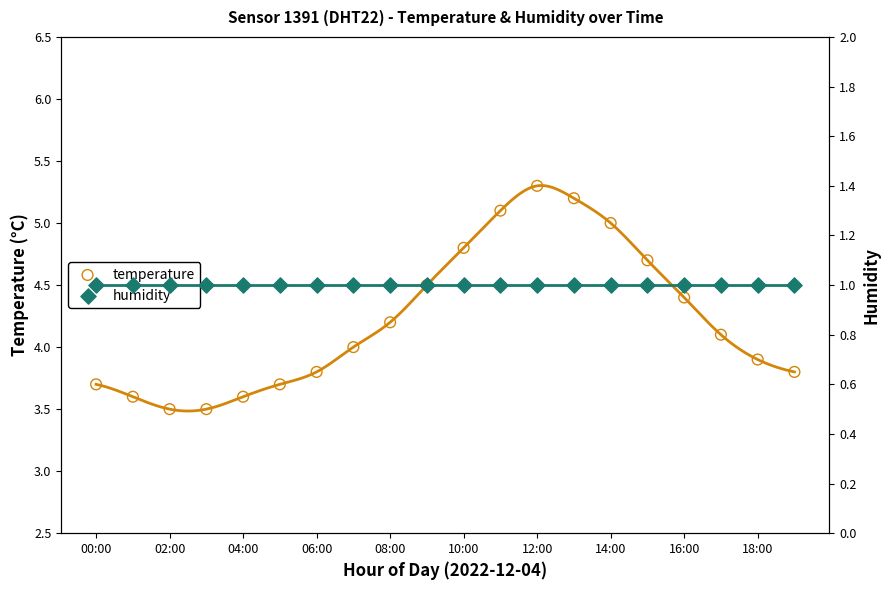

At how many categories does at least one series exceed 3?

20